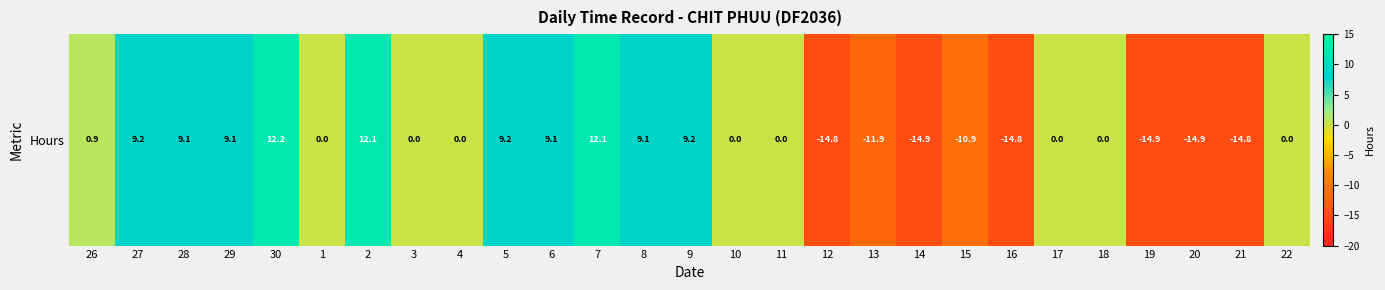

What is the sum of the values at 3 and 20?

-14.9